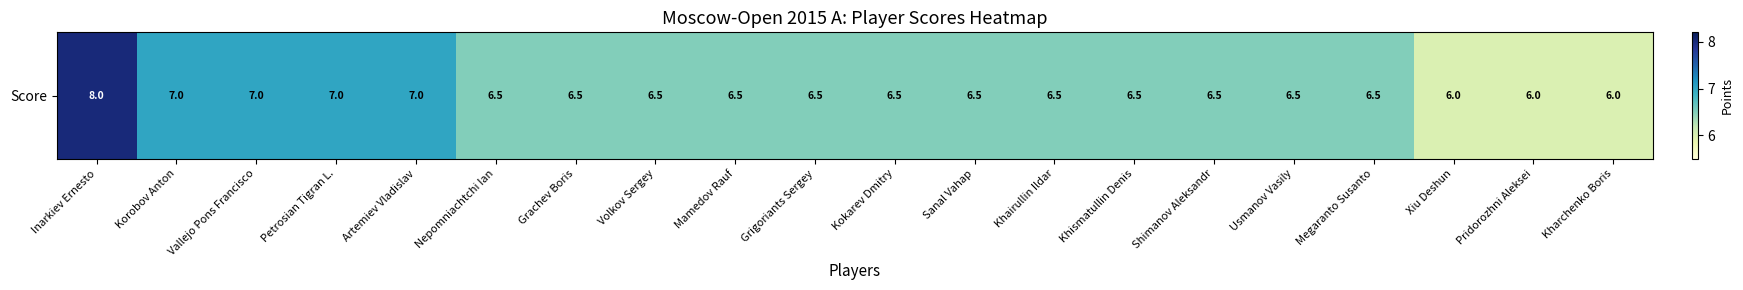

Count the values in the range 6 to 7.

19